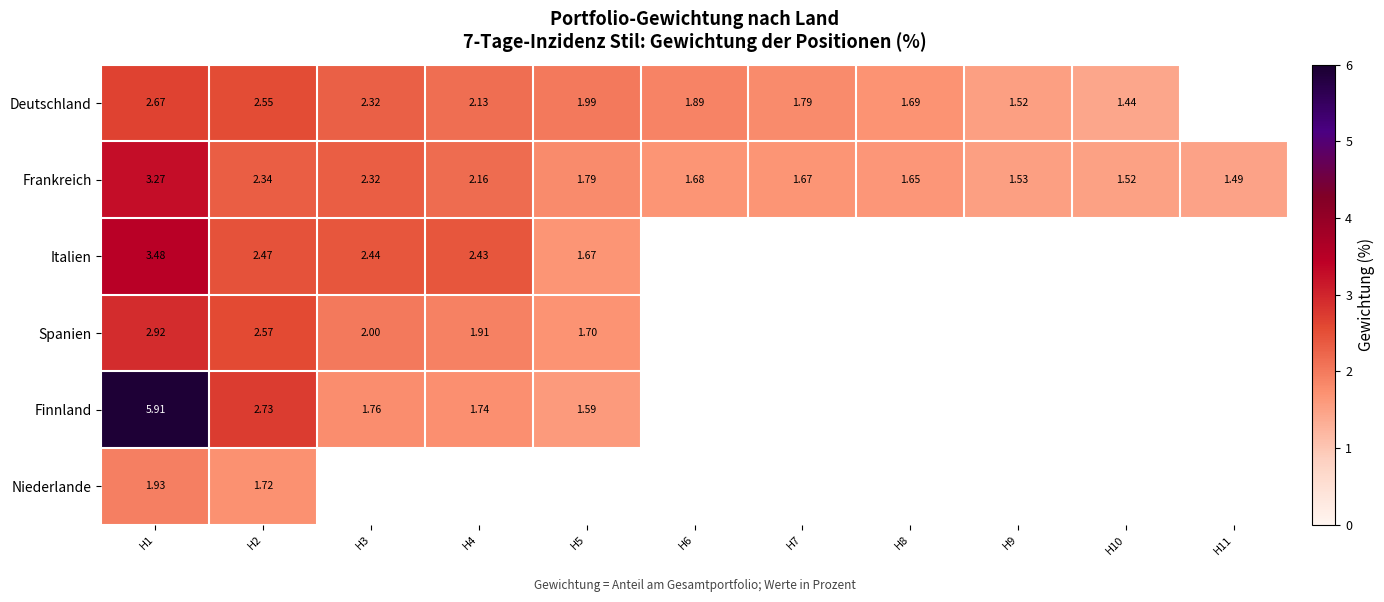

Is the value of Deutschland at H5 greater than the value of Spanien at H4?

Yes